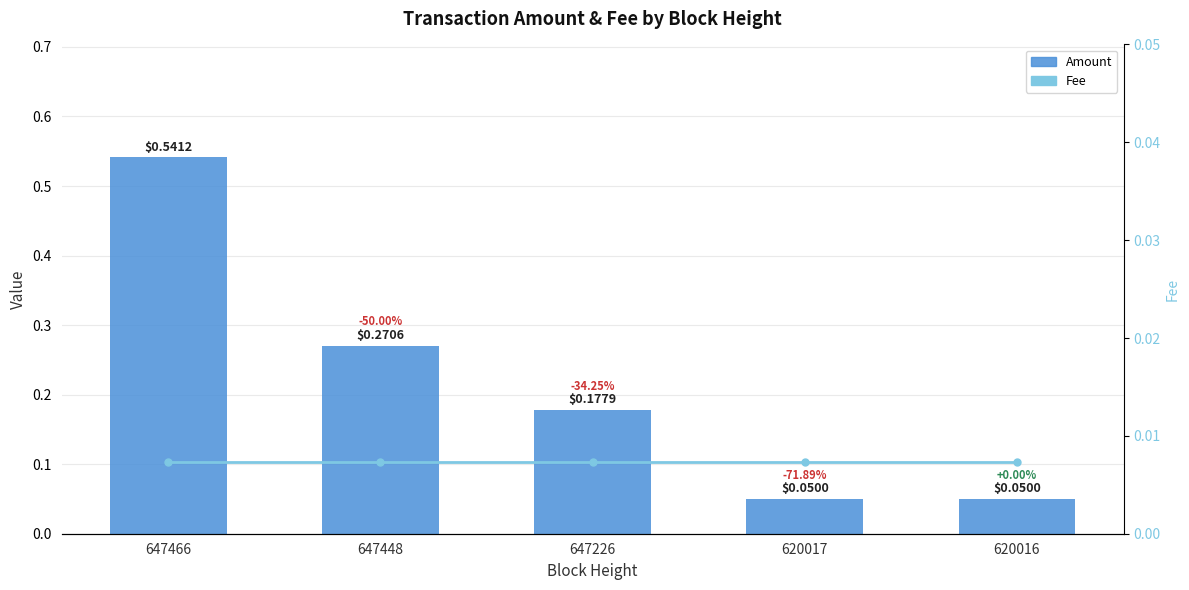

At how many categories does at least one series exceed 0?

5